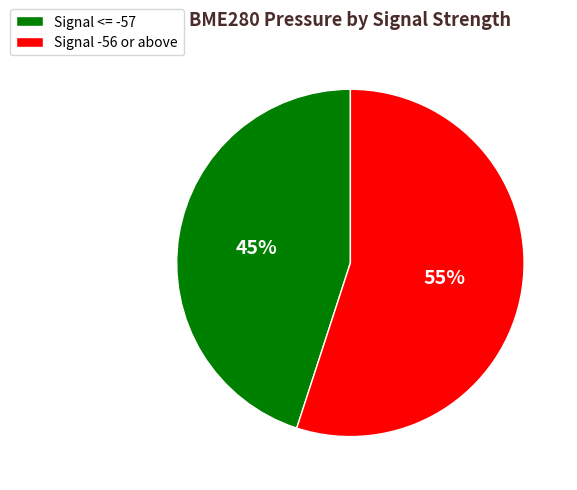

Is it true that Signal -56 or above is 55% of the pie?

True